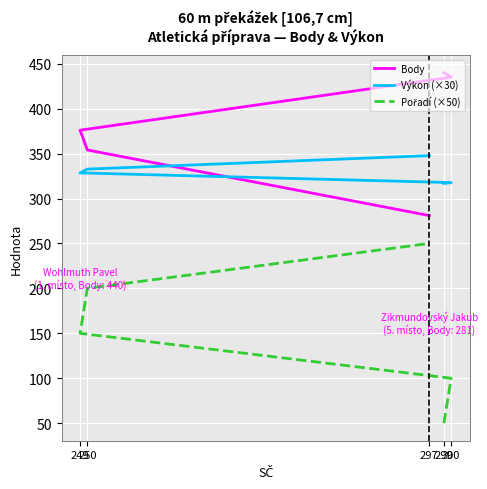

What are all the series names shown in the legend?

Body, Výkon (×30), Pořadí (×50)